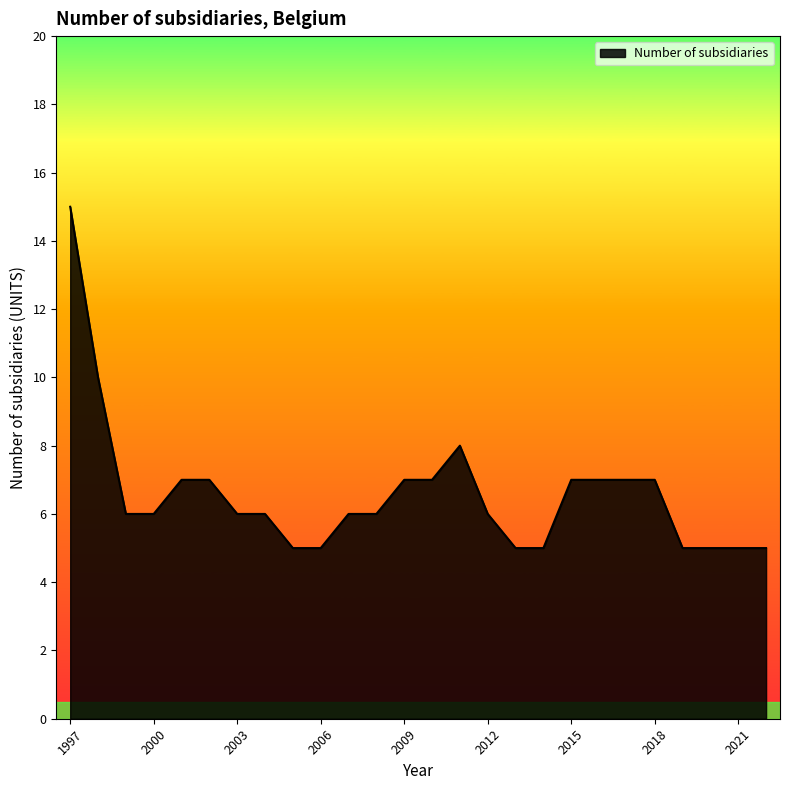

What is the difference between the maximum and minimum values?

10